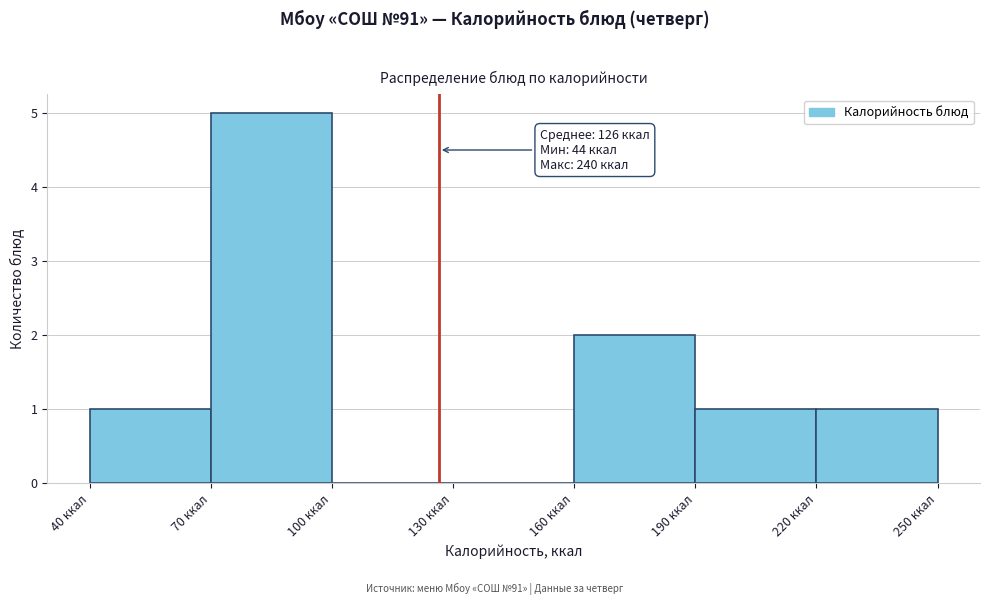

Over which range of the x-axis is the bar tallest?

70 to 100